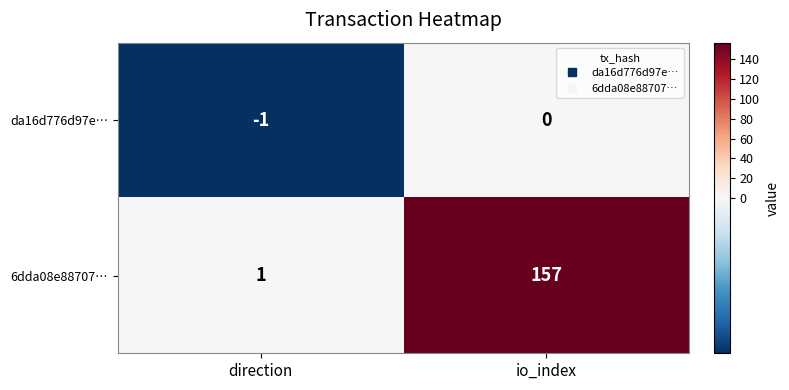

At which category is the sum across all series the highest?

io_index